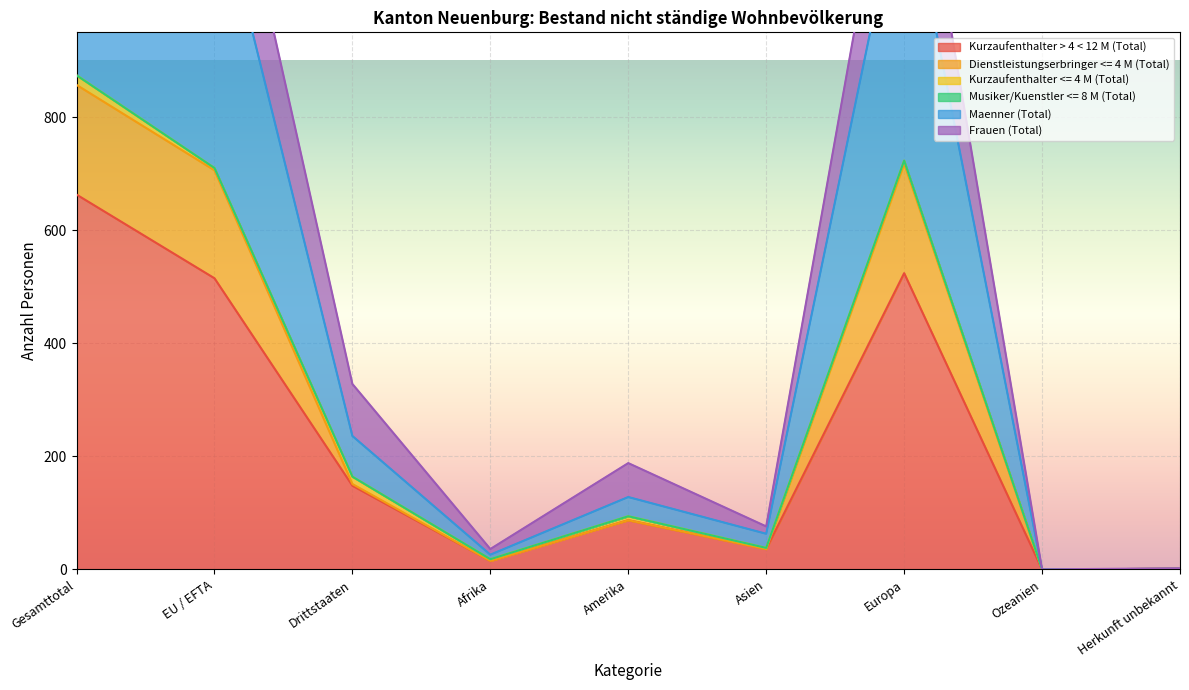

At which category is the sum across all series the highest?

Gesamttotal